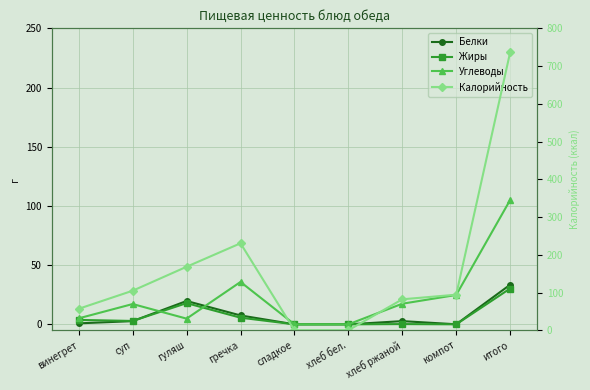

How many positive values does the Белки series have?

7